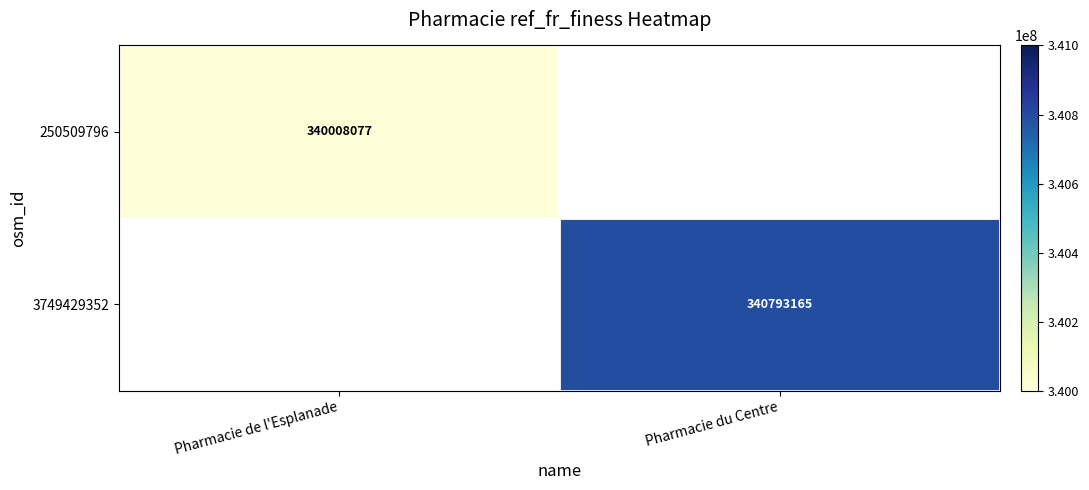

The 3749429352 series shows 340793165 at Pharmacie du Centre. True or false?

True